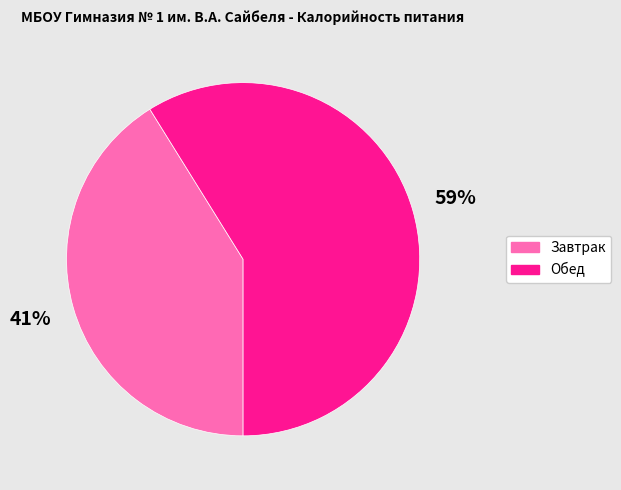

Between Обед and Завтрак, which is larger?

Обед